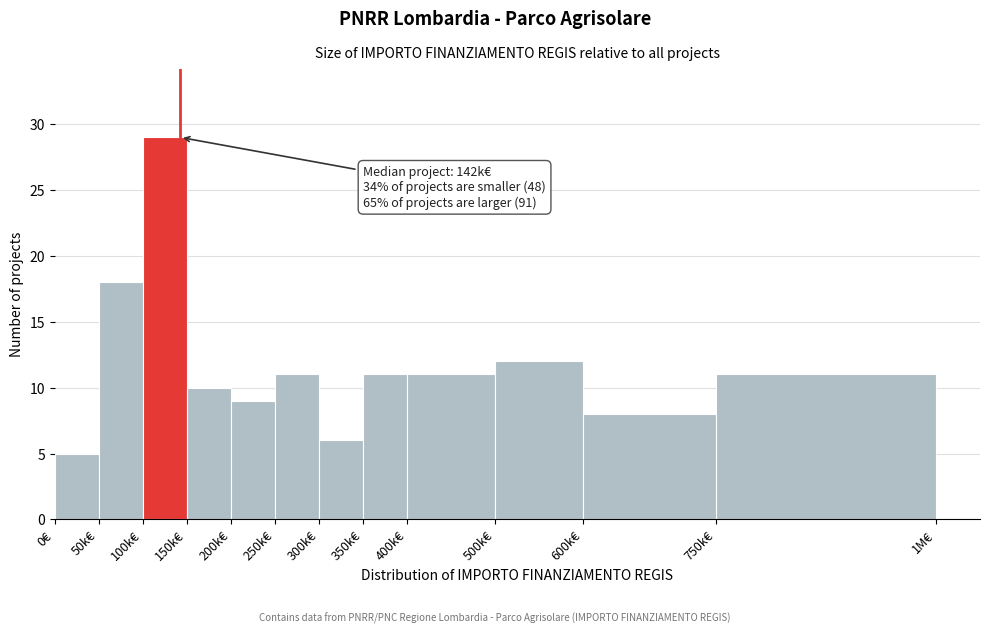

Reading left to right, extract all data points from this chart.

0€=5	50k€=18	100k€=29	150k€=10	200k€=9	250k€=11	300k€=6	350k€=11	400k€=11	500k€=12	600k€=8	750k€=11